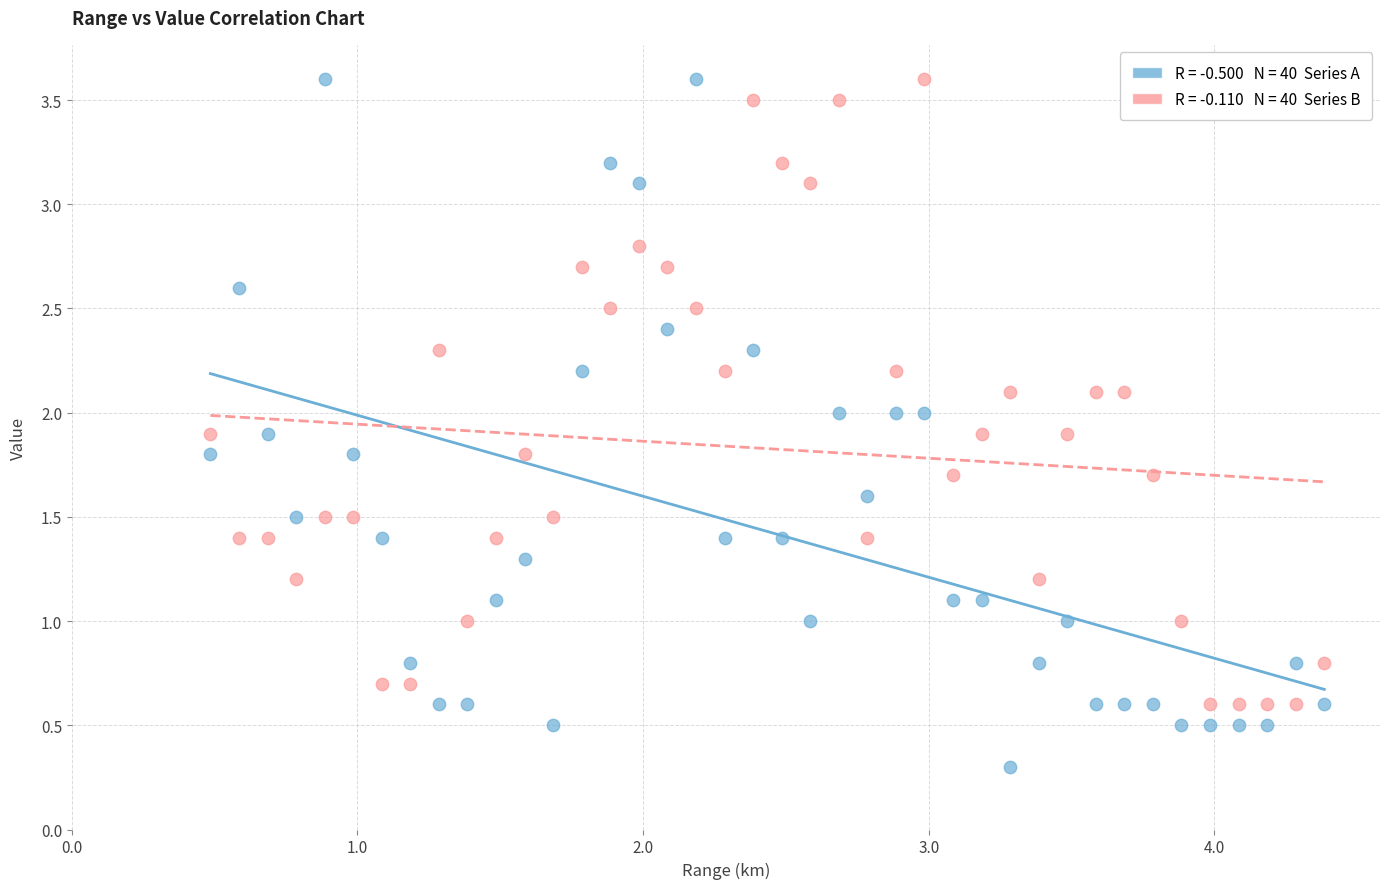

Across all data points, what is the range of X values (max minus min)?

3.9